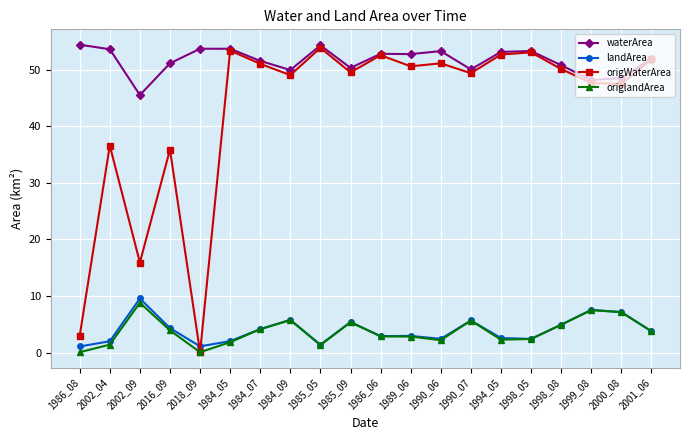

What are all the series names shown in the legend?

waterArea, landArea, origWaterArea, origlandArea